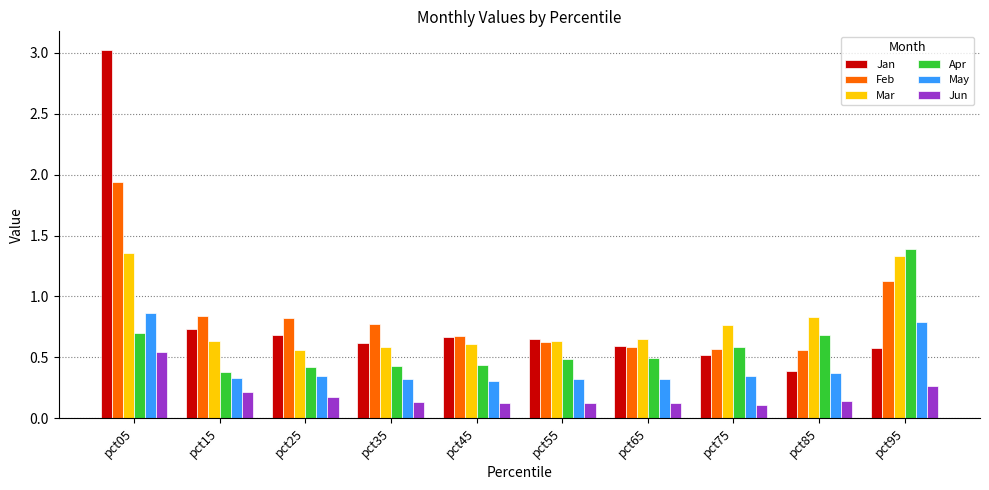

The Mar series shows 0.6 at pct45. True or false?

True